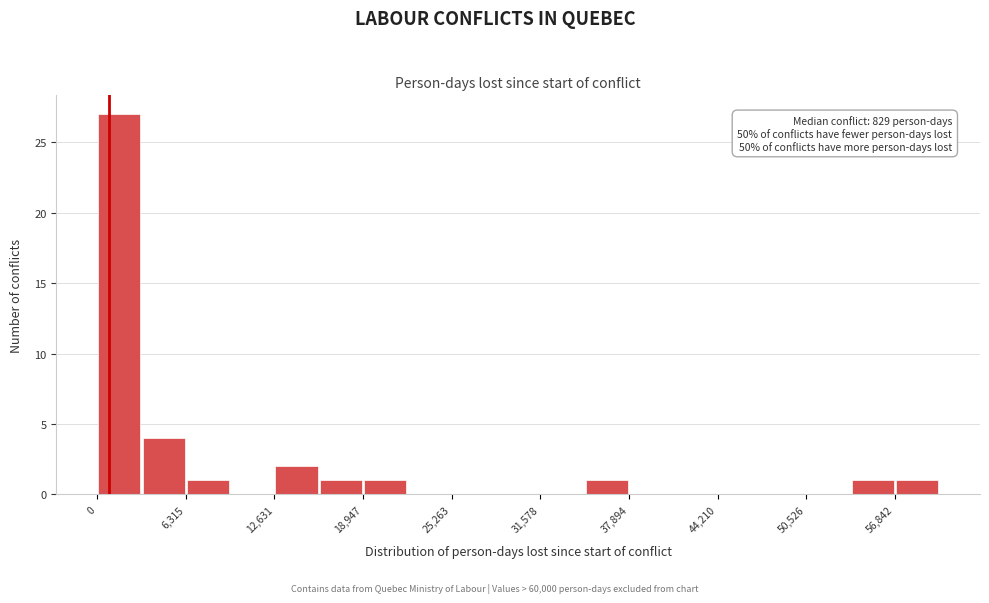

Around what value on the x-axis is the tallest bar? Give the approximate position of its centre, as read against the axis.

2000